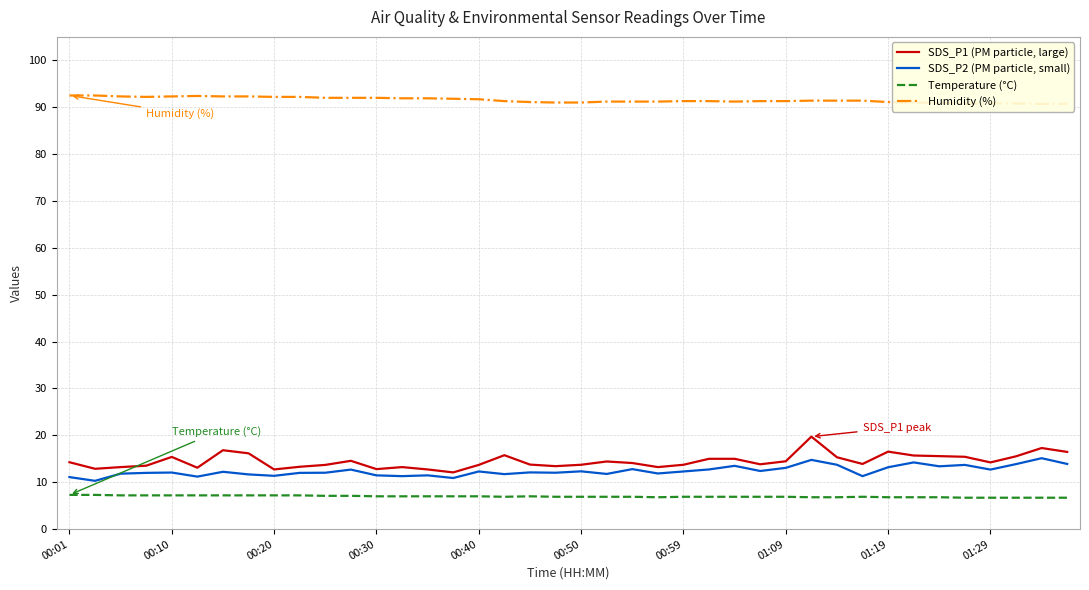

At which label does SDS_P1 (PM particle, large) first exceed 14?

00:01